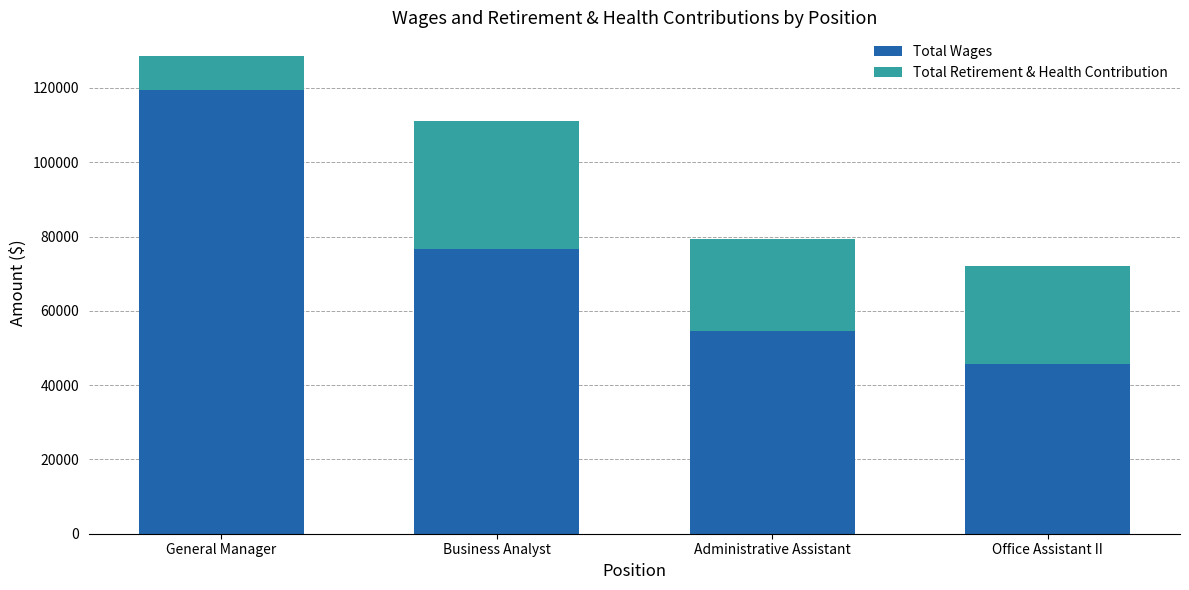

Rank the categories by Total Wages value from lowest to highest.

Office Assistant II, Administrative Assistant, Business Analyst, General Manager